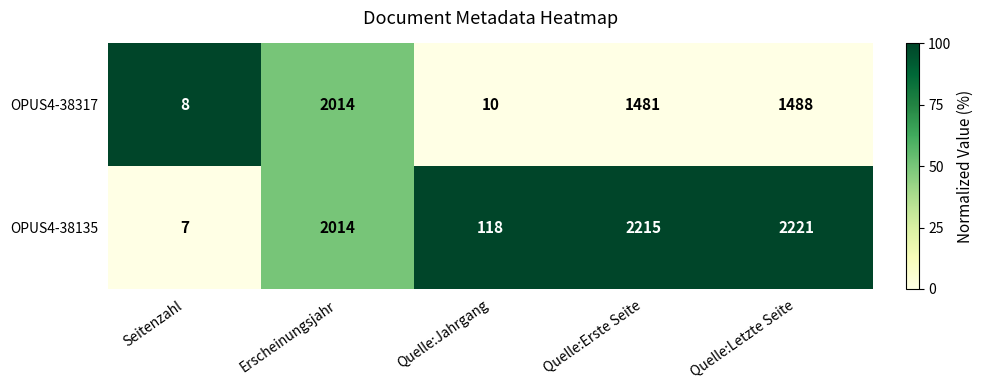

Where does the OPUS4-38317 series first go above 1481?

Erscheinungsjahr